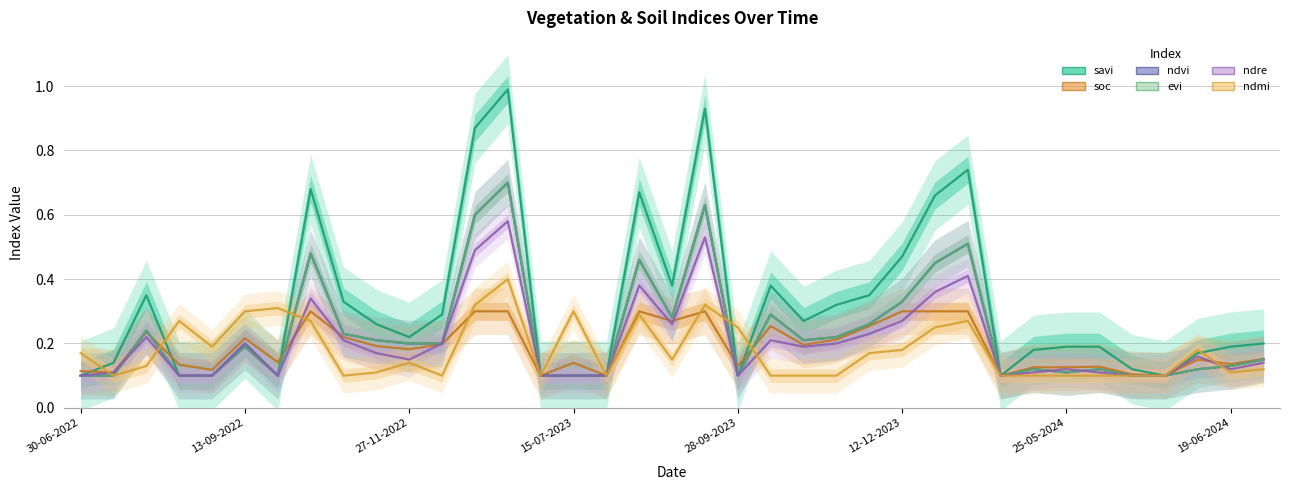

At 28-09-2023, list the series in order from largest to smallest.

ndmi, soc, savi, ndvi, evi, ndre